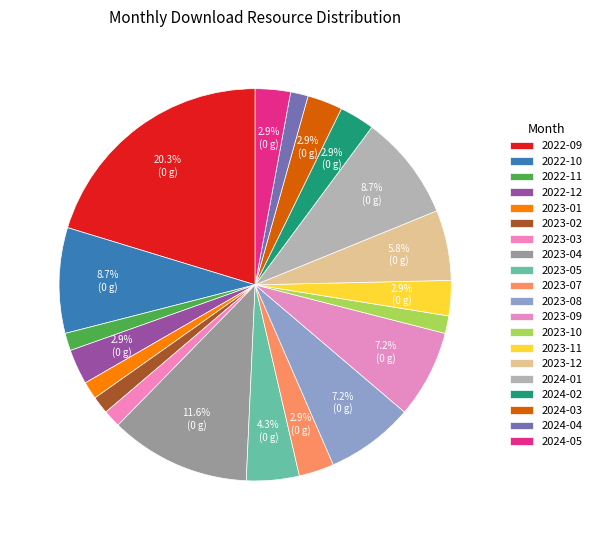

How much of the chart is everything except 2024-04?

98.6%